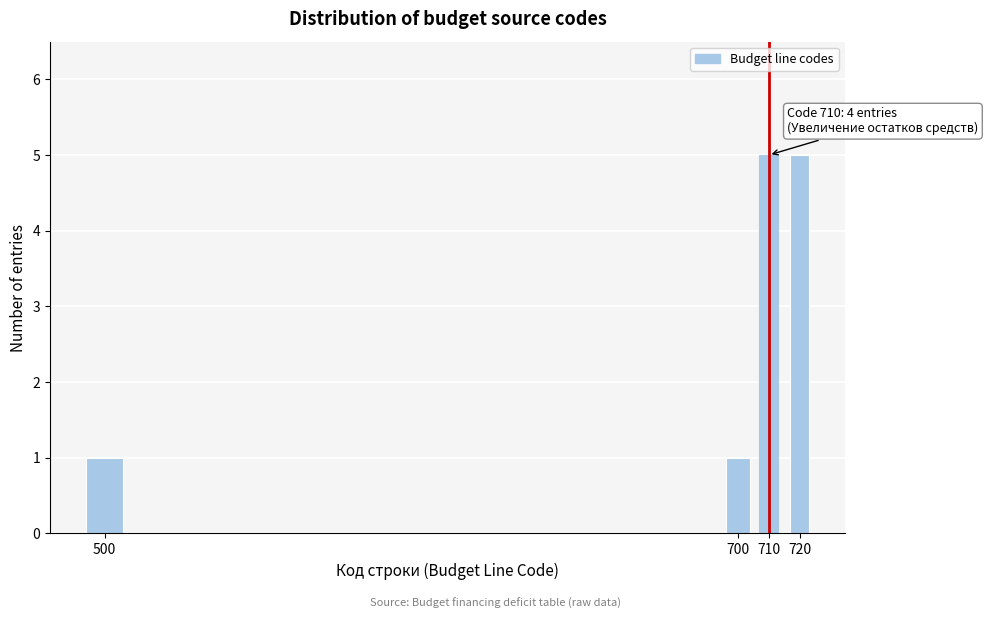

Reading left to right, list all the values displayed in this chart.

500=1	700=1	710=5	720=5